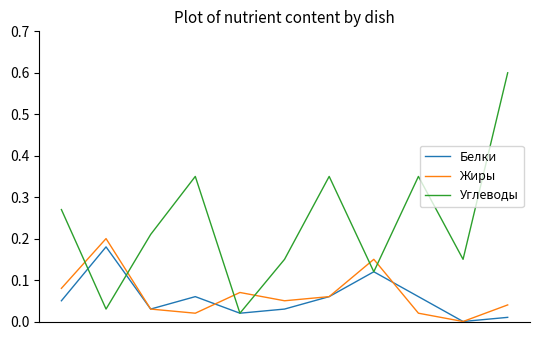

How many positive values does the Жиры series have?

10